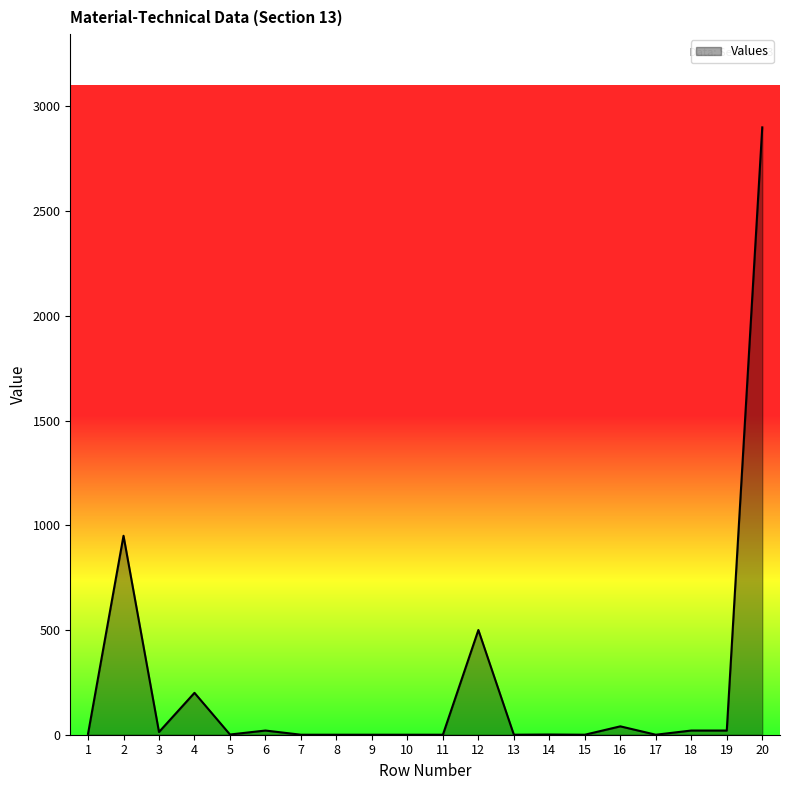

What is the greatest value displayed?

2900